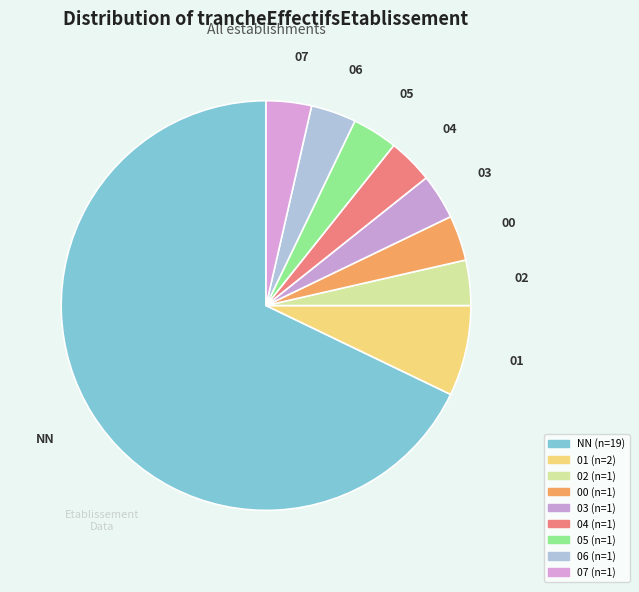

Is it true that 04 is 17% of the pie?

False